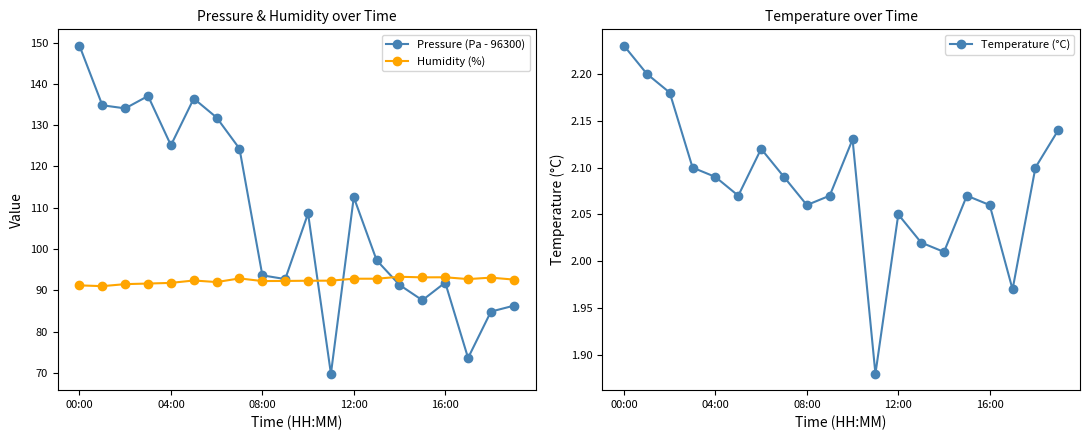

What is the lowest value of the Humidity (%) series?

91.0